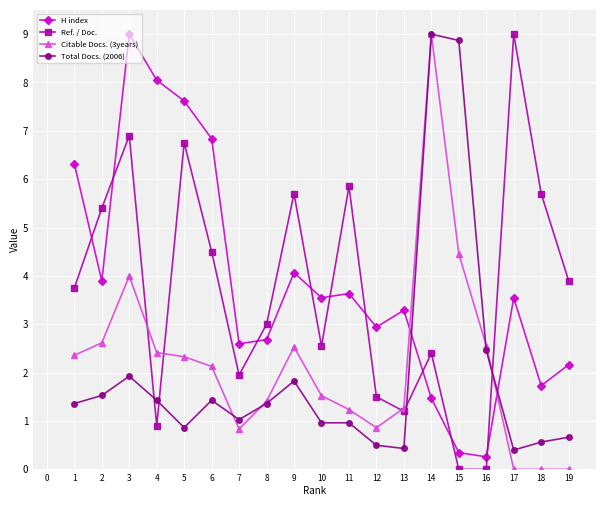

What is the difference between the highest and lowest values at 11?

4.9